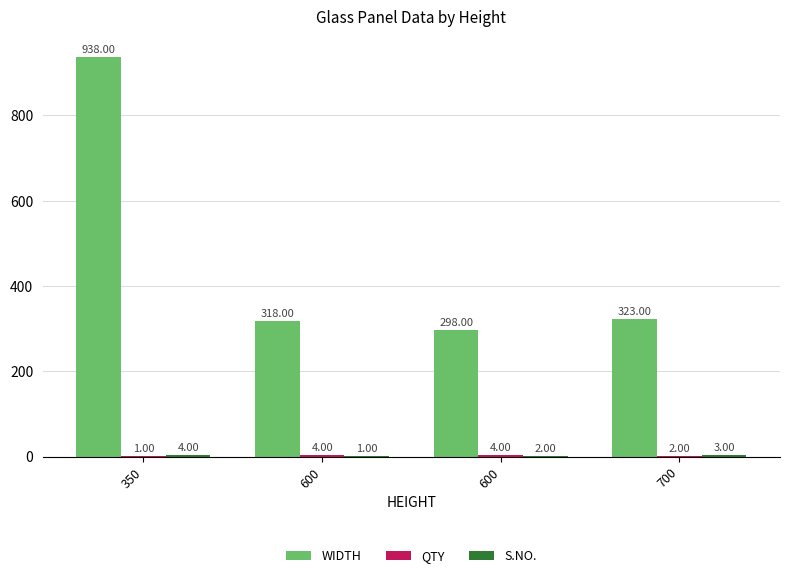

How many data points does each series have?

4